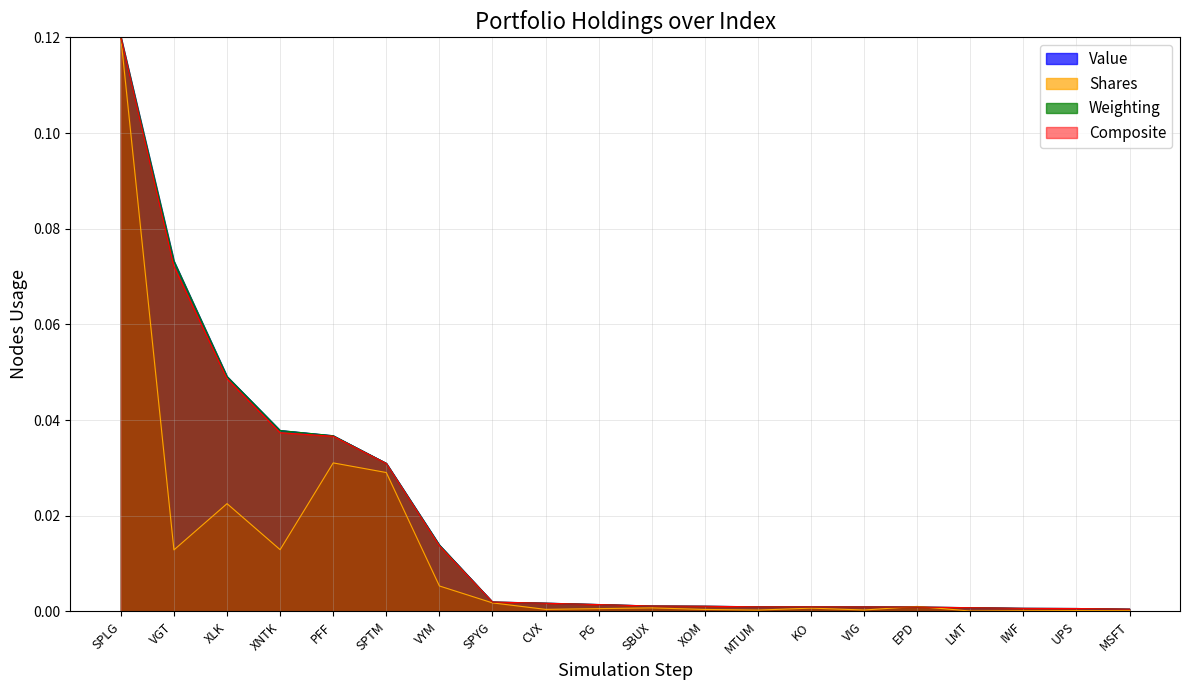

What position from the right is XOM?

9